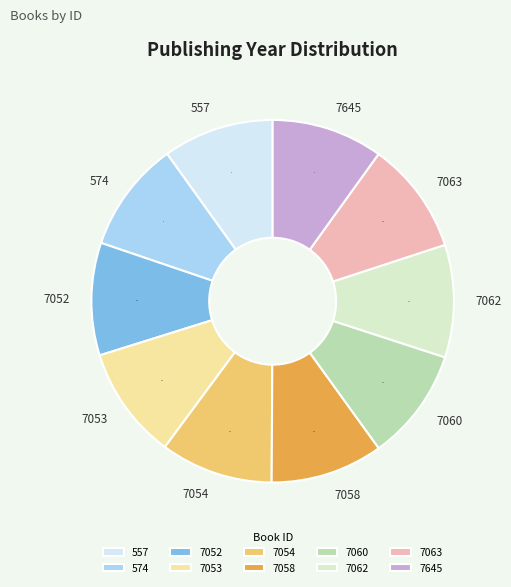

Is the sum of 7645 and 7063 greater than half?

No